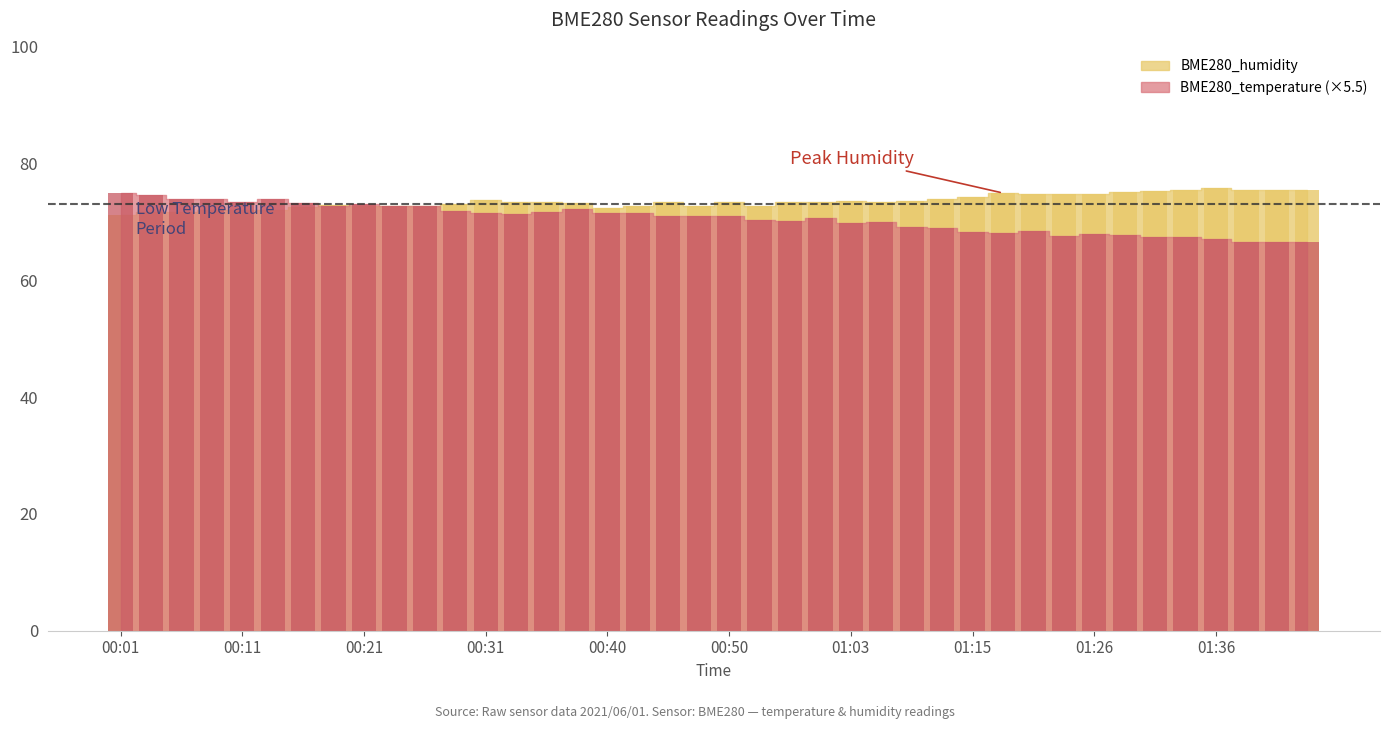

What are all the series names shown in the legend?

BME280_temperature, BME280_humidity